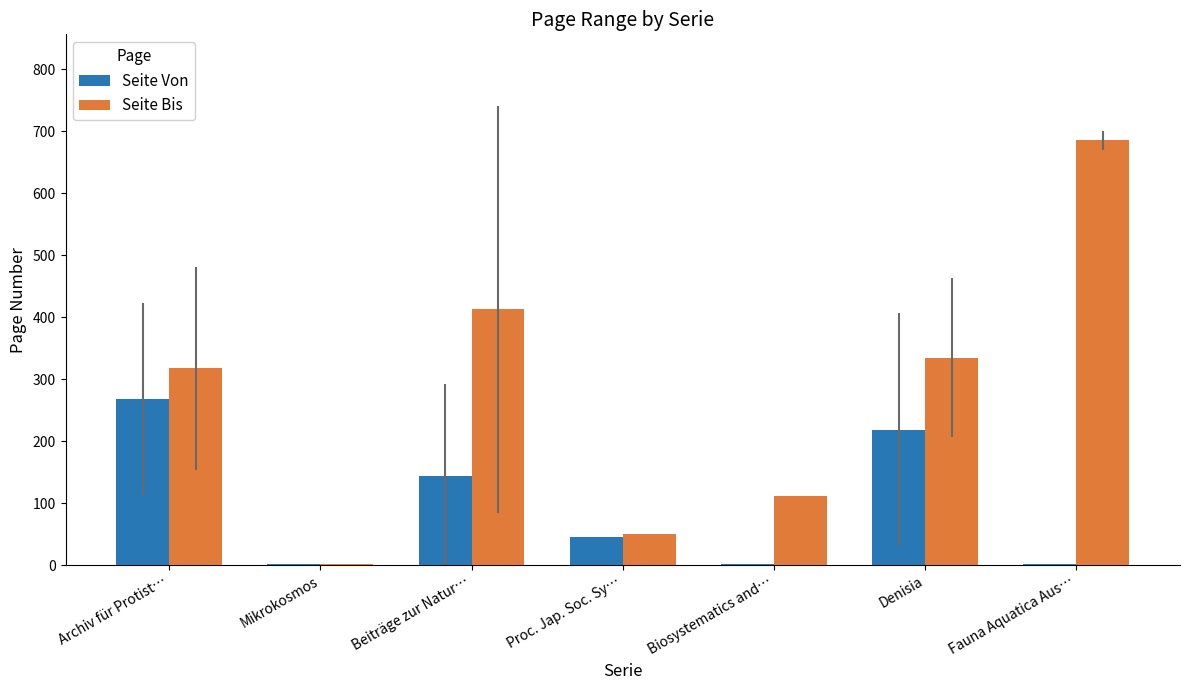

Which category has the highest value across all series?

Fauna Aquatica Aus…